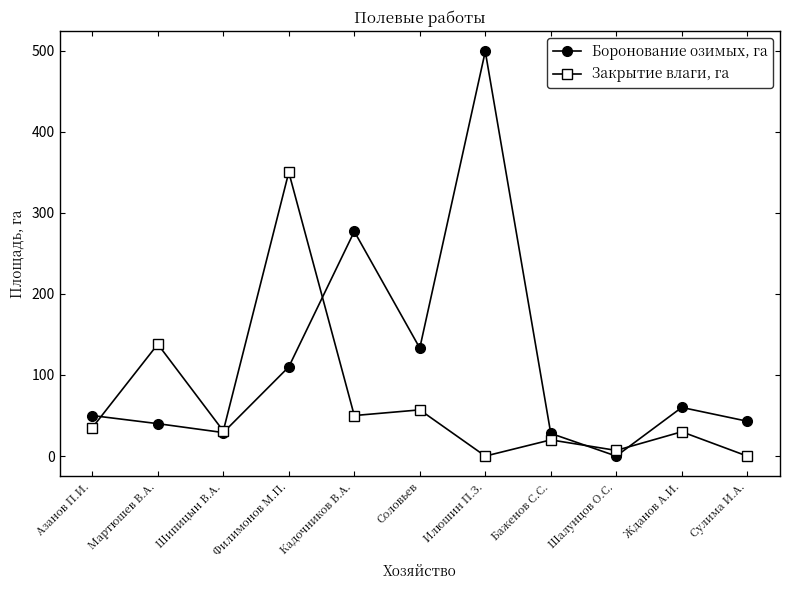

What is the value of the Закрытие влаги, га point at the 1st from the left?

35.0